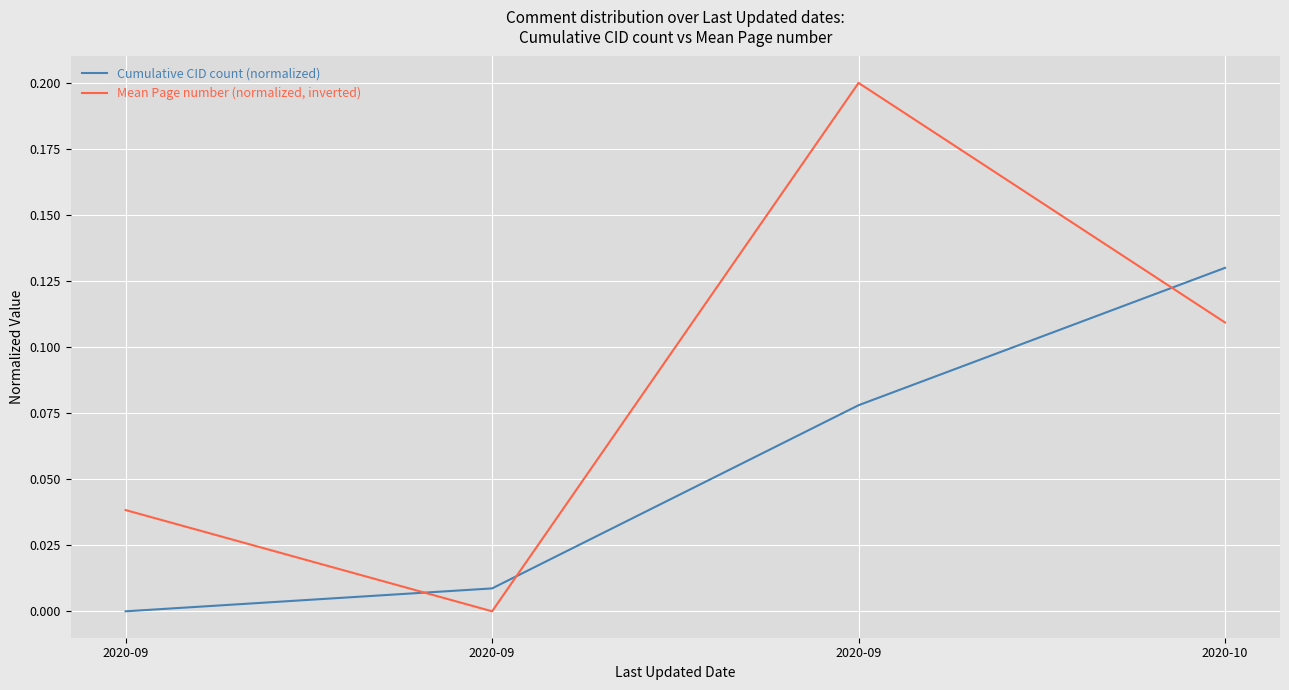

The Cumulative CID count (normalized) series shows 0.1 at 2020-10. True or false?

True